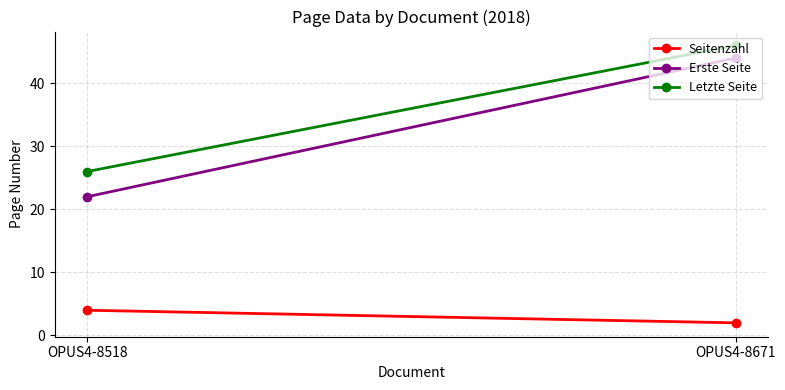

At which category is the sum across all series the highest?

OPUS4-8671